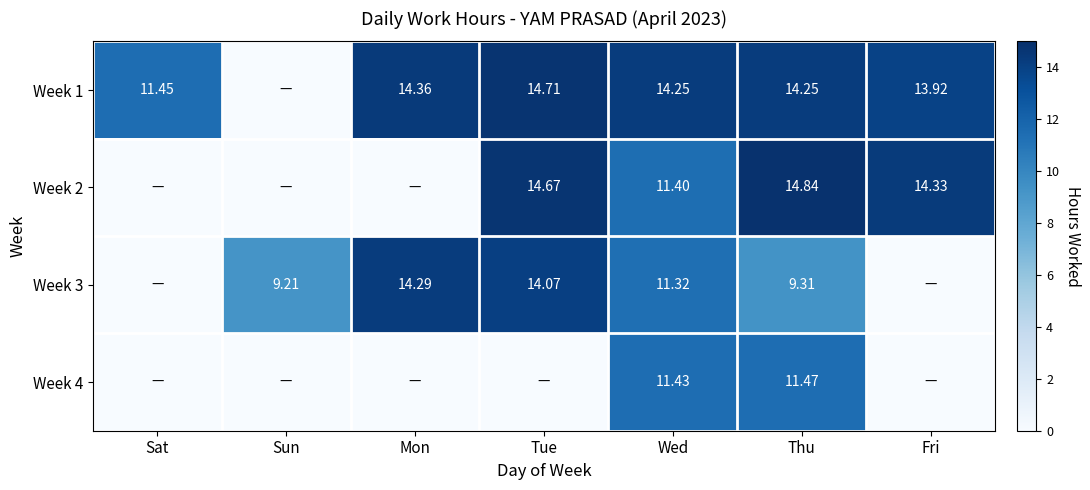

What is the total value across all series at Fri?

28.2